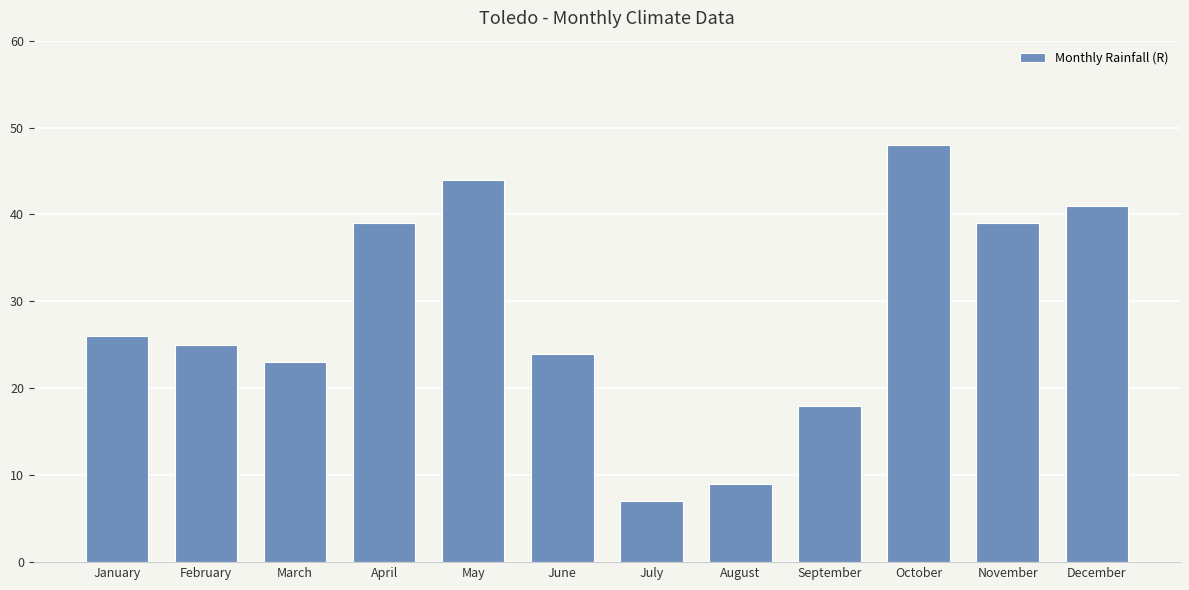

What is the value of the 3rd bar from the left?

23